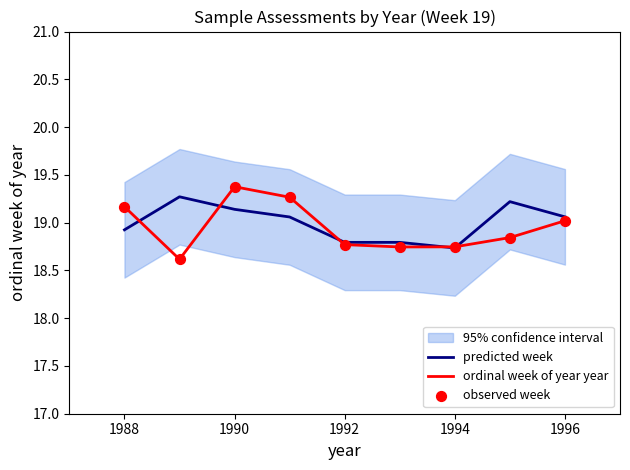

The value of predicted week at 1988 is 18.9. True or false?

True